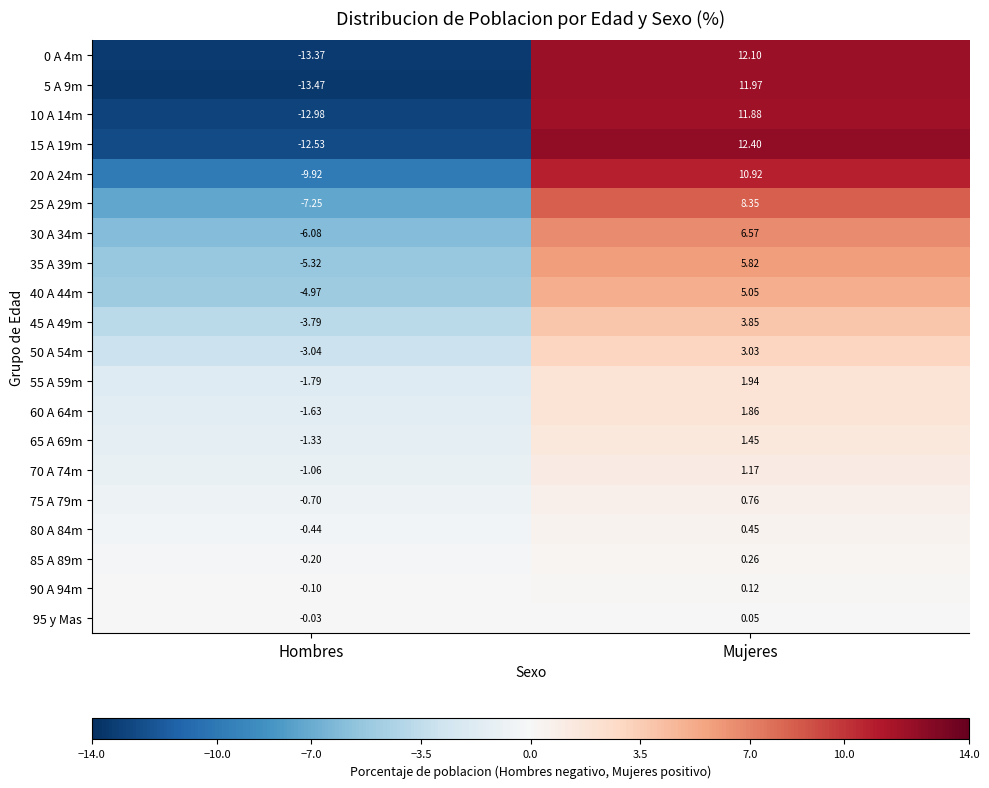

Rank the categories by 85 A 89m value from highest to lowest.

Mujeres, Hombres